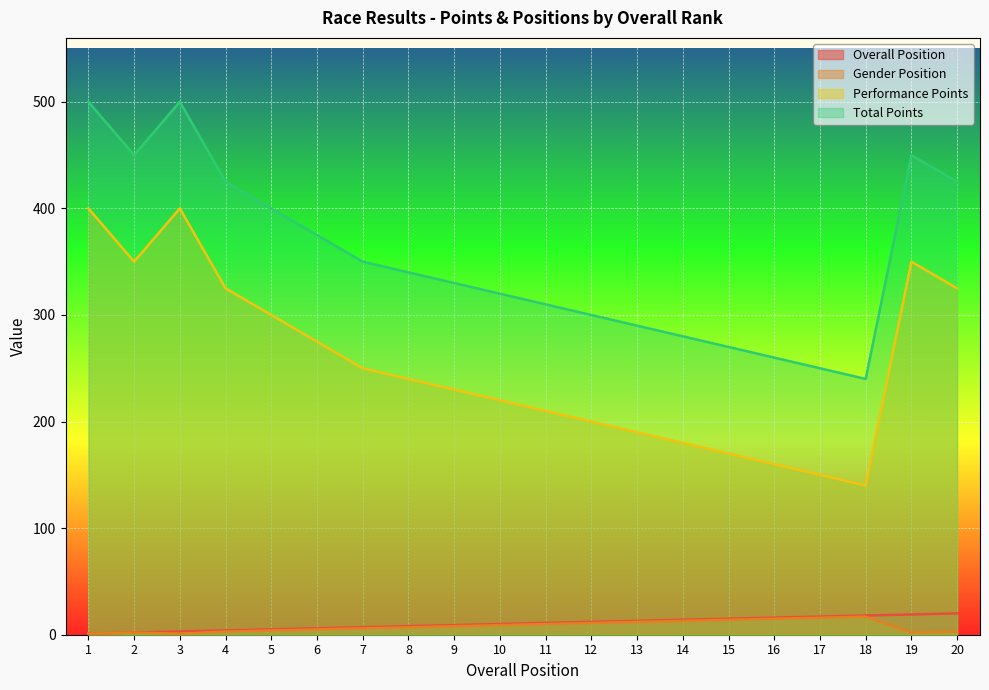

True or false: Total Points and Gender Position cross at least once.

False